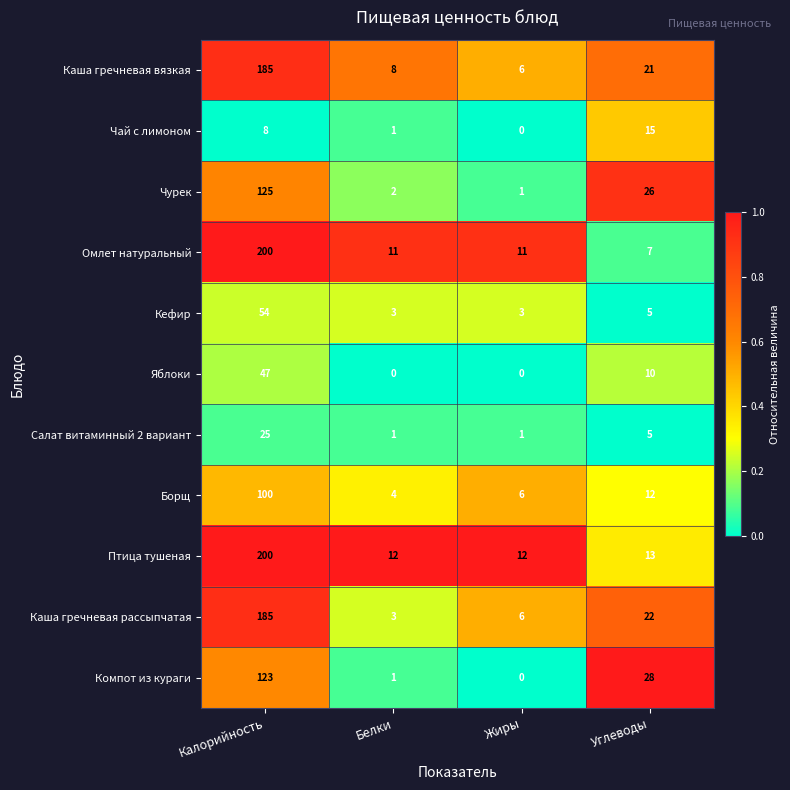

True or false: Борщ has a value of 4 at Углеводы.

False